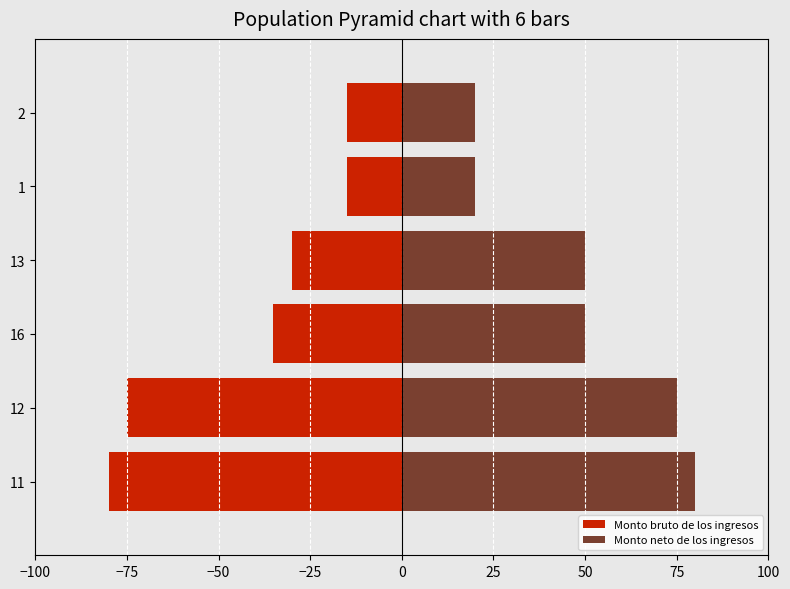

Which has a higher value, 16 or 11?

16